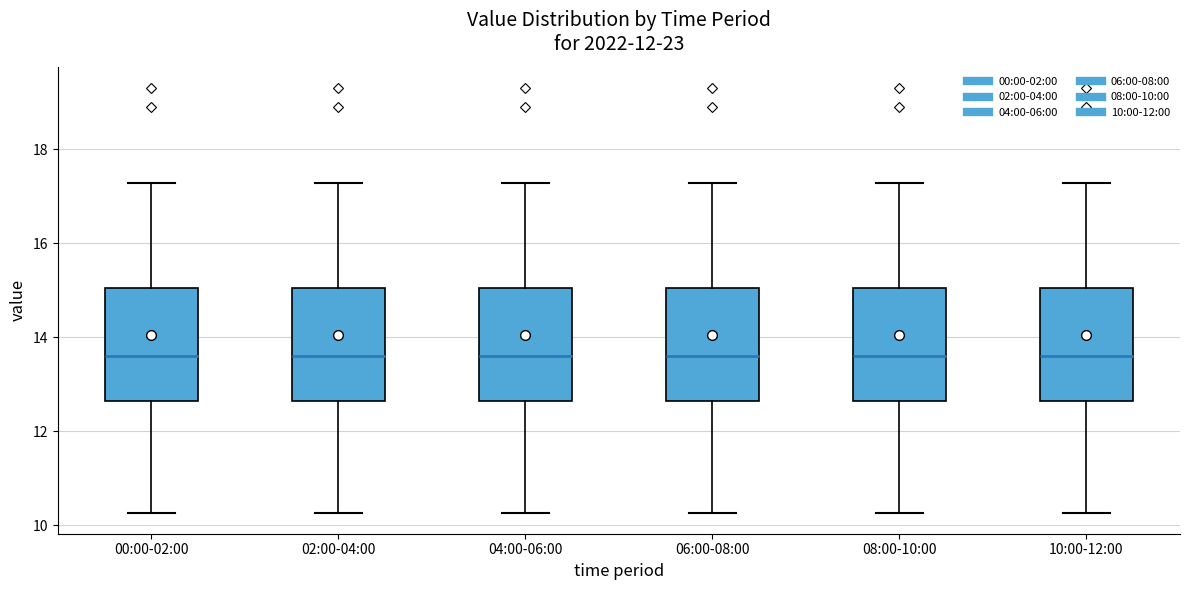

Where is the upper edge of the box for 00:00-02:00 on the y-axis? The values are not printed on the chart, so give them approximately, as read against the axis.

15.0